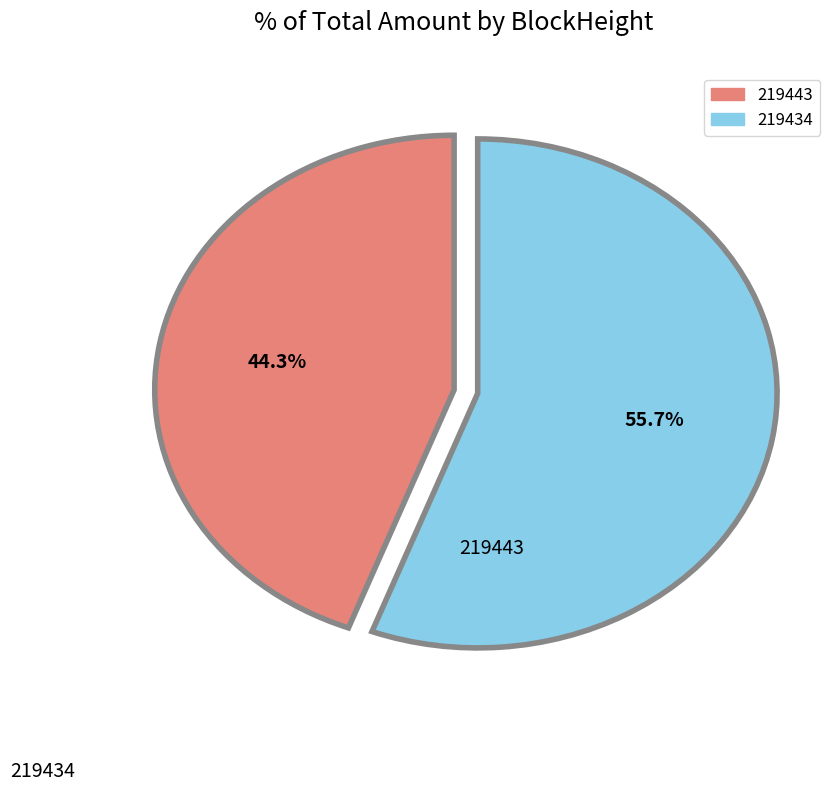

To the nearest percent, what is the difference between the 219434 and 219443 slice percentages?

11%